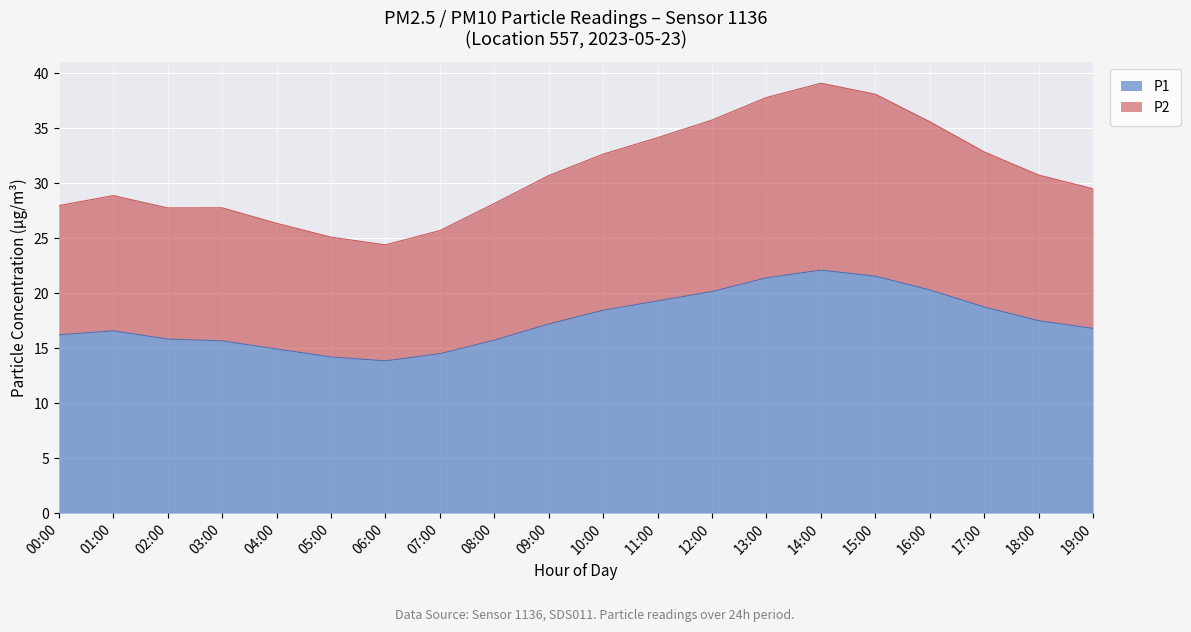

The value of P1 at 12:00 is 13.1. True or false?

False